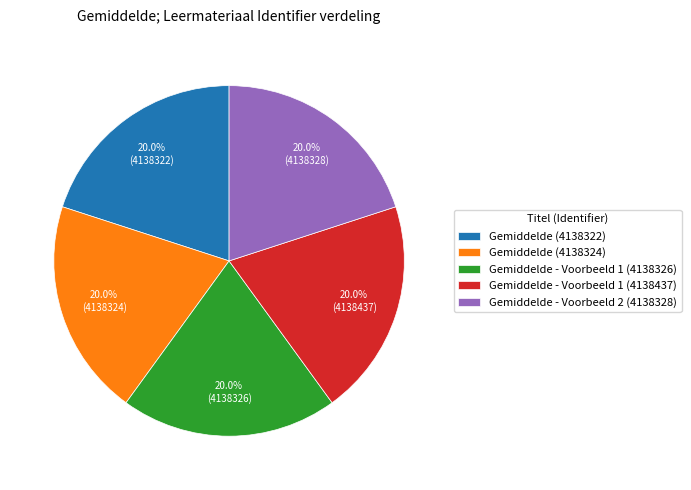

To the nearest percent, what is the average slice percentage?

20%